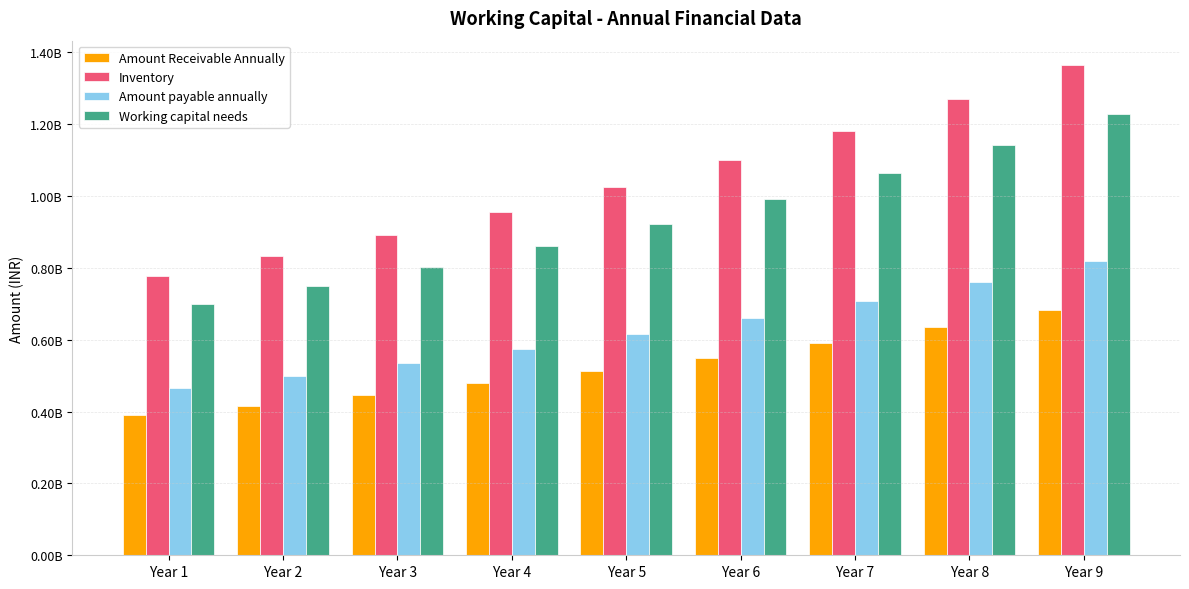

Reading left to right, transcribe all the data shown in this chart.

Amount Receivable Annually: 389000000.0	416497500.0	446174530.5	478220385.5	512841836.9	550264808.1	590736210.6	634525960.2	681929191.0
Inventory: 778000000.0	832995000.0	892349061.0	956440770.9	1025683673.8	1100529616.2	1181472421.1	1269051920.4	1363858382.0
Amount payable annually: 466800000.0	499797000.0	535409436.6	573864462.6	615410204.3	660317769.7	708883452.7	761431152.3	818315029.2
Working capital needs: 700200000.0	749695500.0	803114154.9	860796693.8	923115306.4	990476654.6	1063325179.0	1142146728.4	1227472543.8